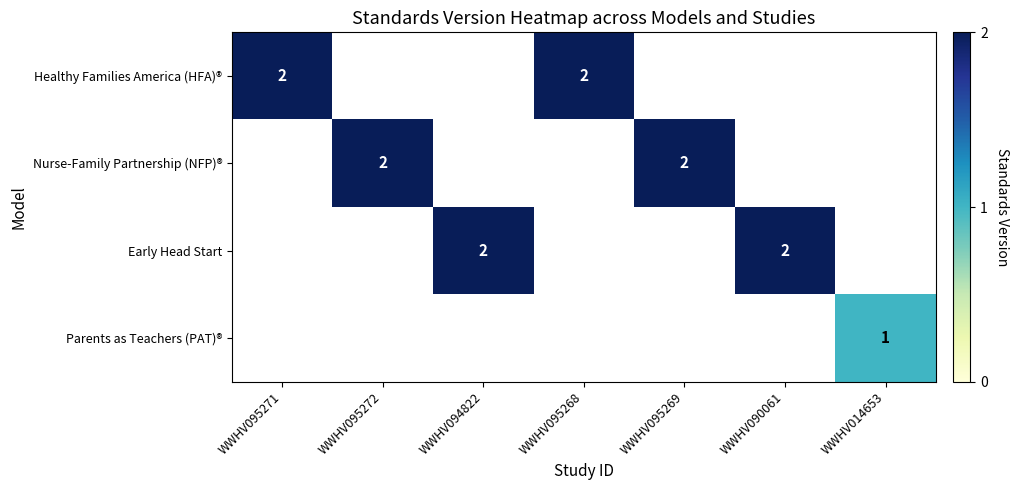

The Nurse-Family Partnership (NFP)® series shows 2 at WWHV095269. True or false?

True